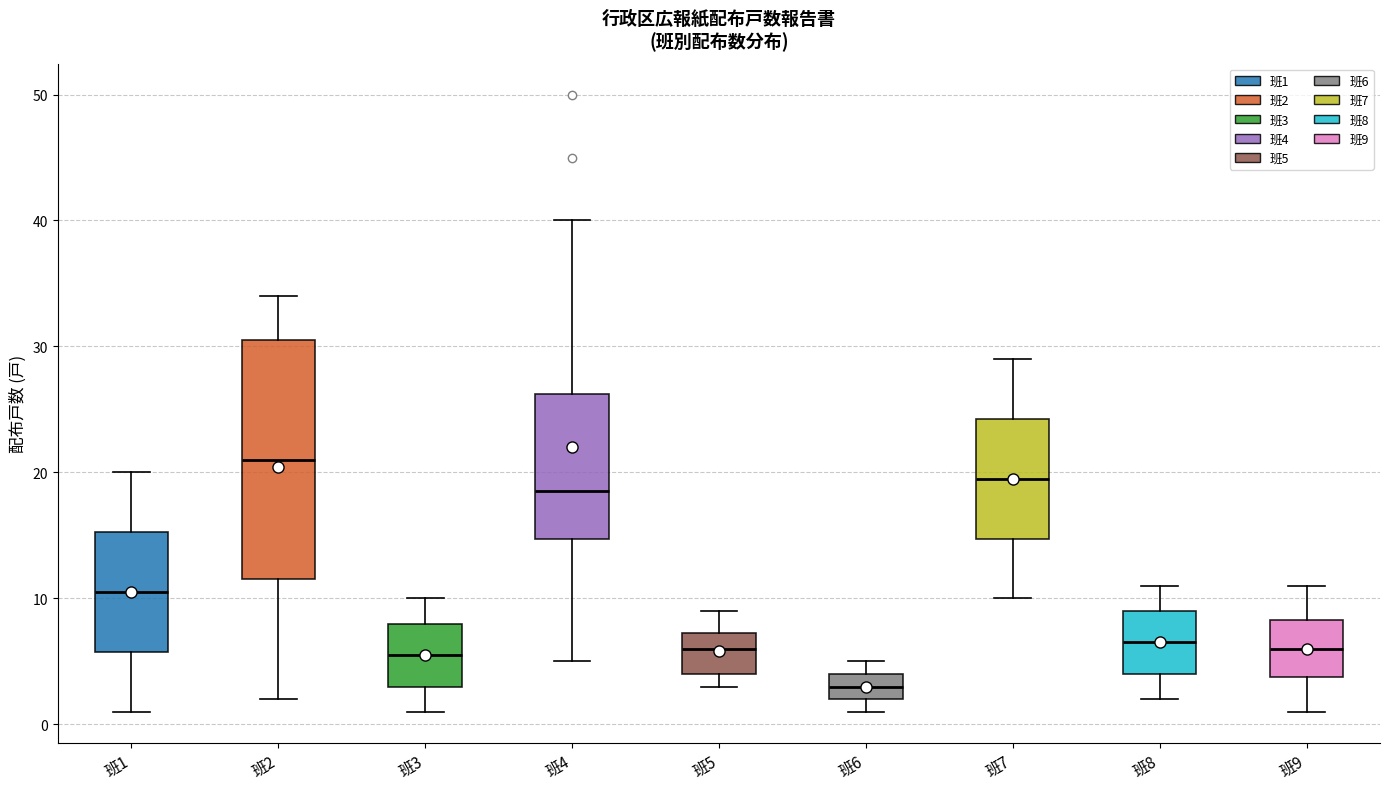

Reading left to right, transcribe this box plot: for each box, give where its median line is, the range the box spans, and where its two whiskers end, as read against the y-axis. The values are not printed on the chart, so give them approximately, as read against the axis.

班1: median 11, box 6 to 15, whiskers 1 to 20
班2: median 21, box 12 to 31, whiskers 2 to 34
班3: median 6, box 3 to 8, whiskers 1 to 10
班4: median 19, box 15 to 26, whiskers 5 to 40
班5: median 6, box 4 to 7, whiskers 3 to 9
班6: median 3, box 2 to 4, whiskers 1 to 5
班7: median 20, box 15 to 24, whiskers 10 to 29
班8: median 7, box 4 to 9, whiskers 2 to 11
班9: median 6, box 4 to 8, whiskers 1 to 11